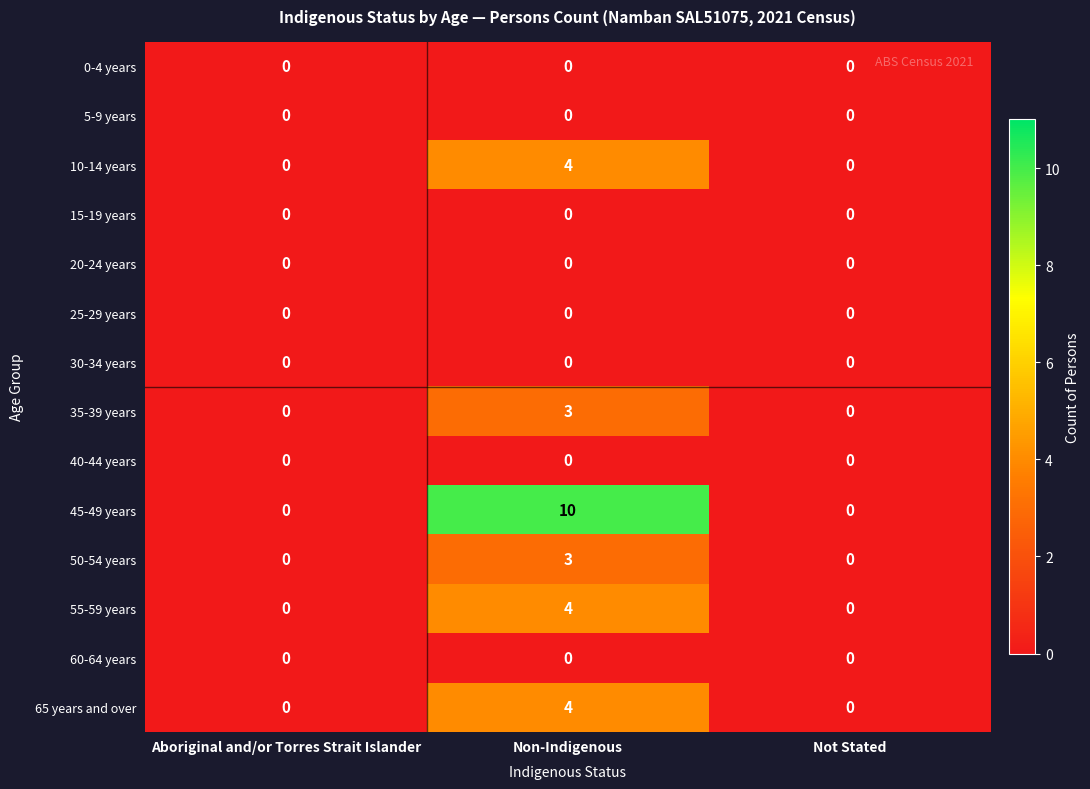

At how many categories does at least one series exceed 9?

1